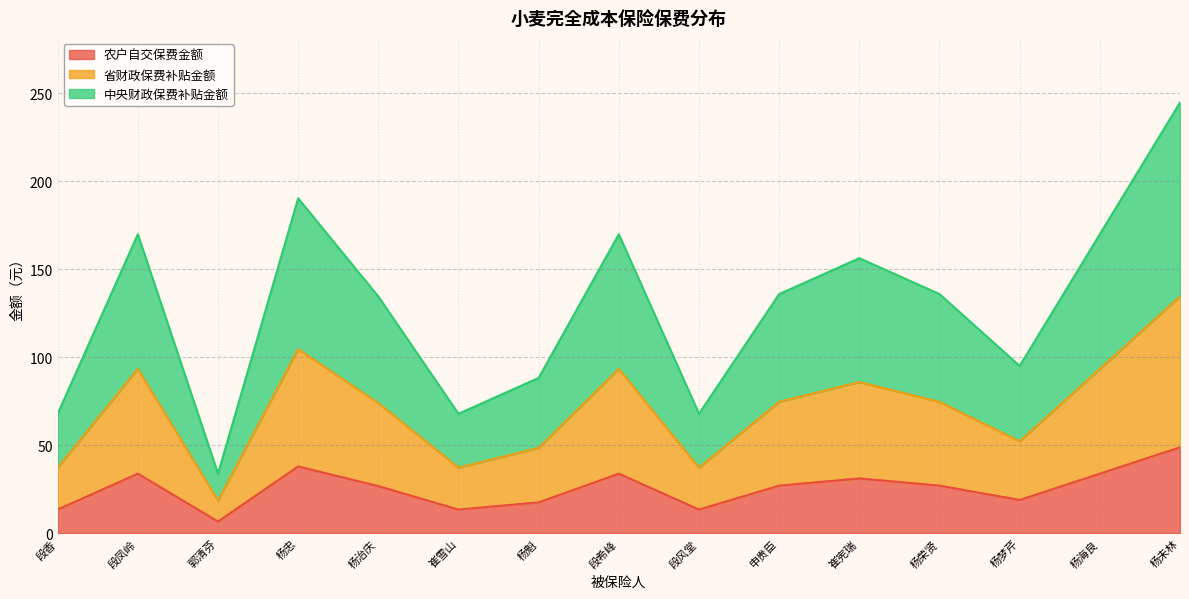

How many series are shown in this chart?

3